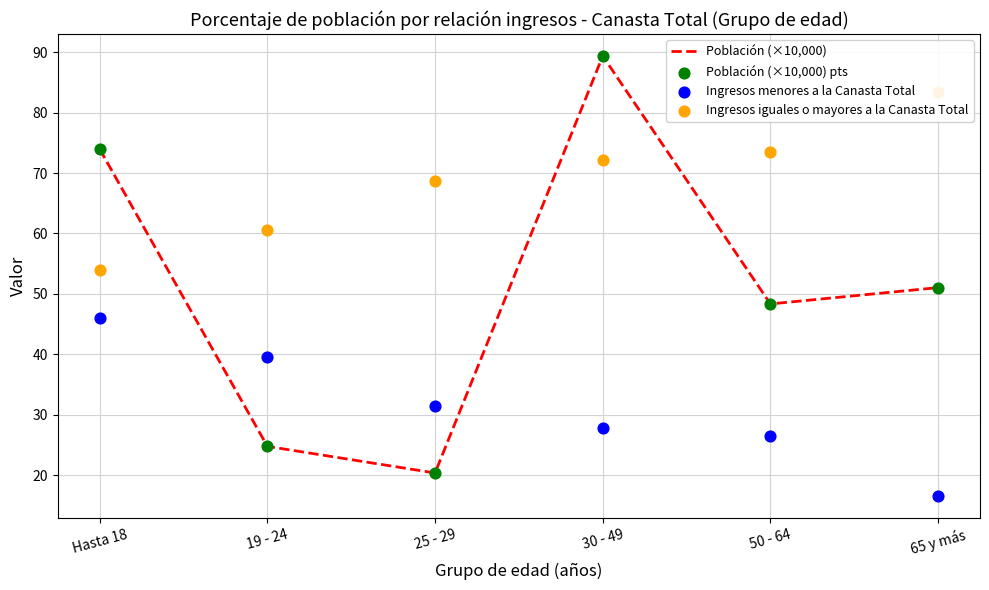

What are all the series names shown in the legend?

Población (×10,000), Población (×10,000) pts, Ingresos menores a la Canasta Total, Ingresos iguales o mayores a la Canasta Total